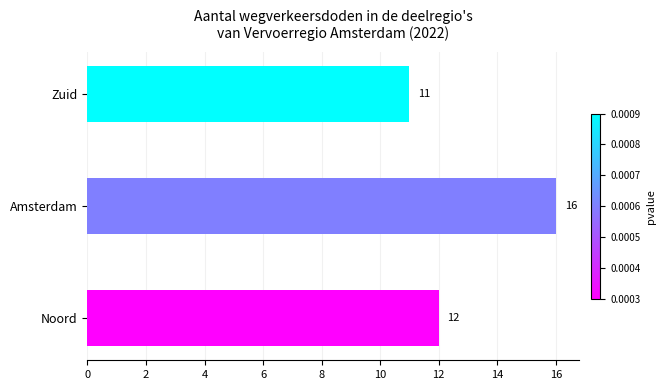

Between Noord and Zuid, which is larger?

Noord